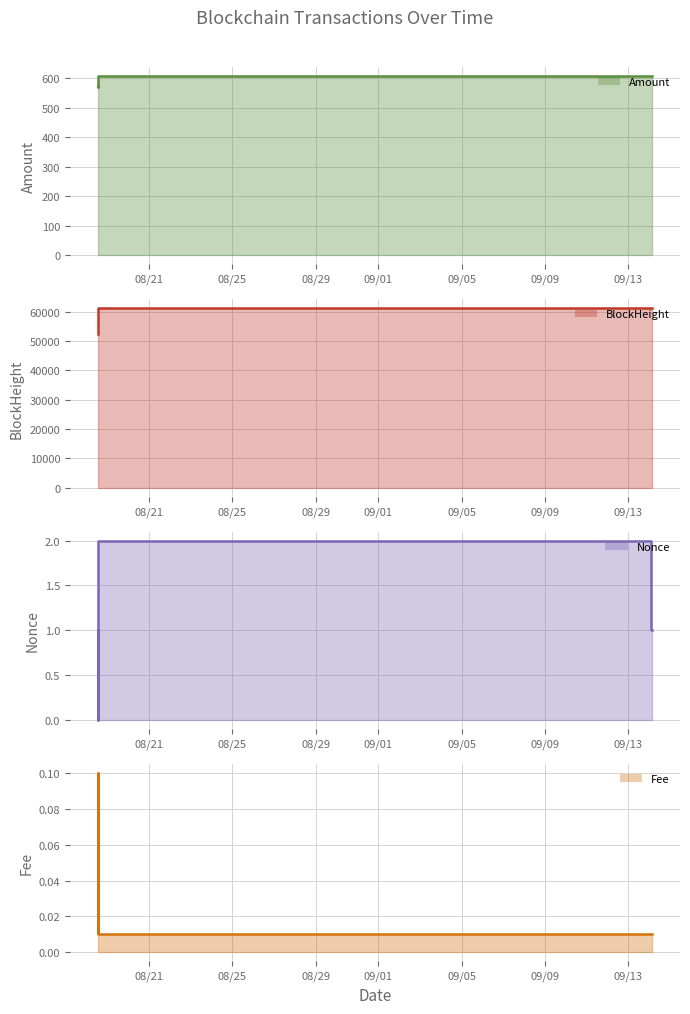

How many Fee line values are between 0 and 1?

4